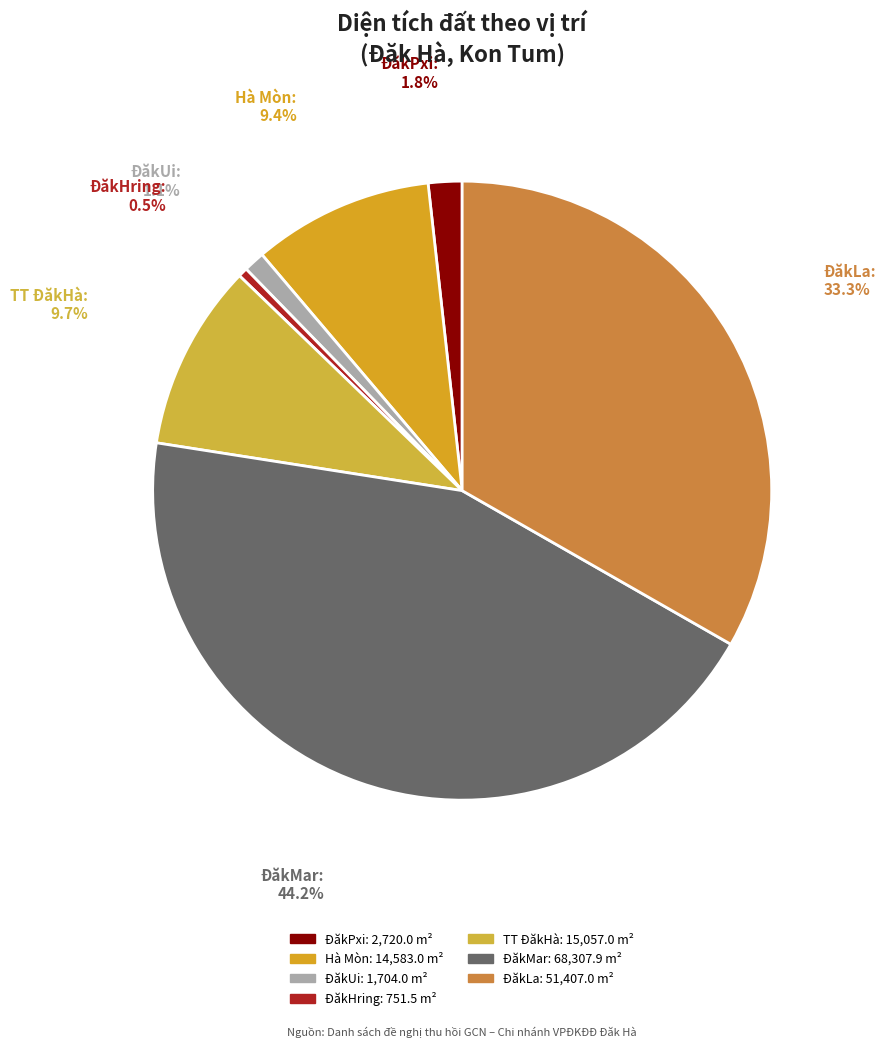

To the nearest percent, what is the difference between the largest and smallest slice percentages?

44%